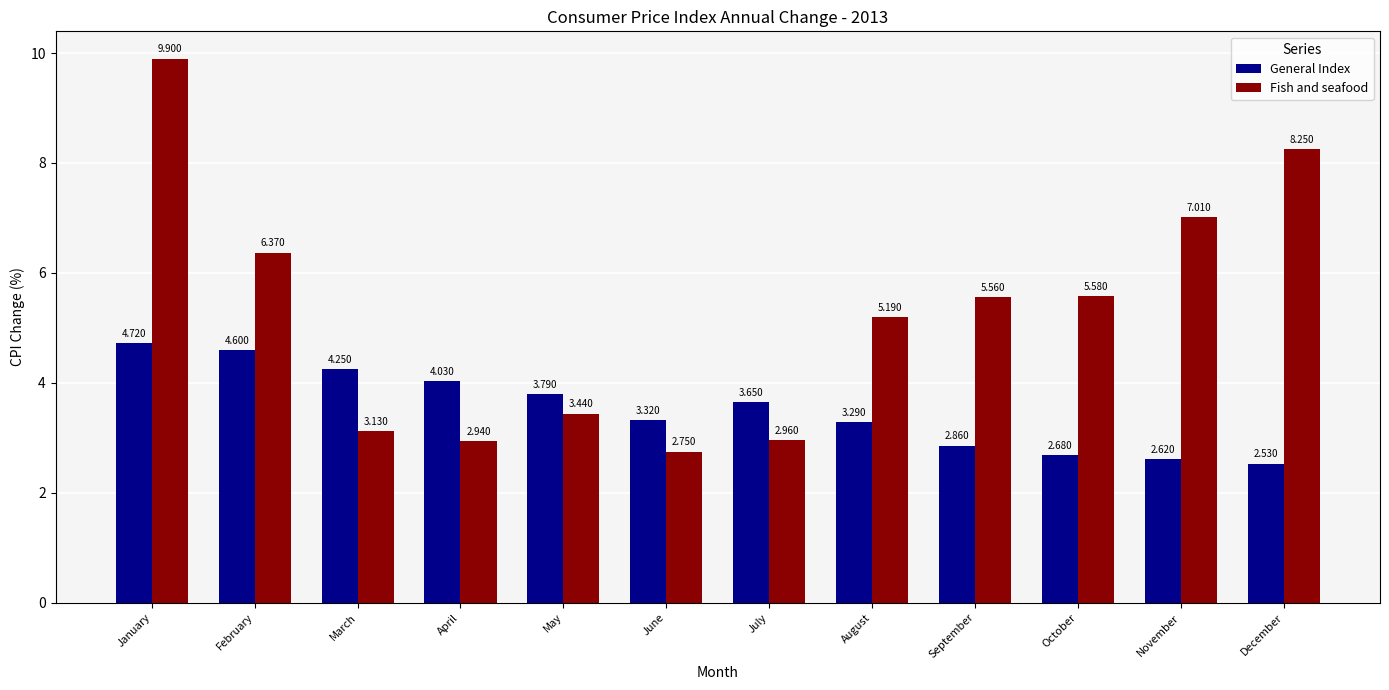

Which category has the highest value across all series?

January